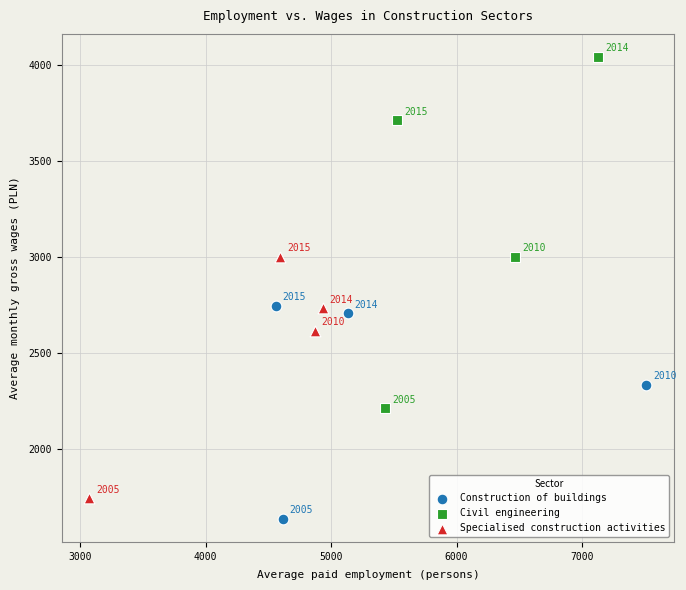

Which series reaches the minimum Y coordinate?

Construction of buildings